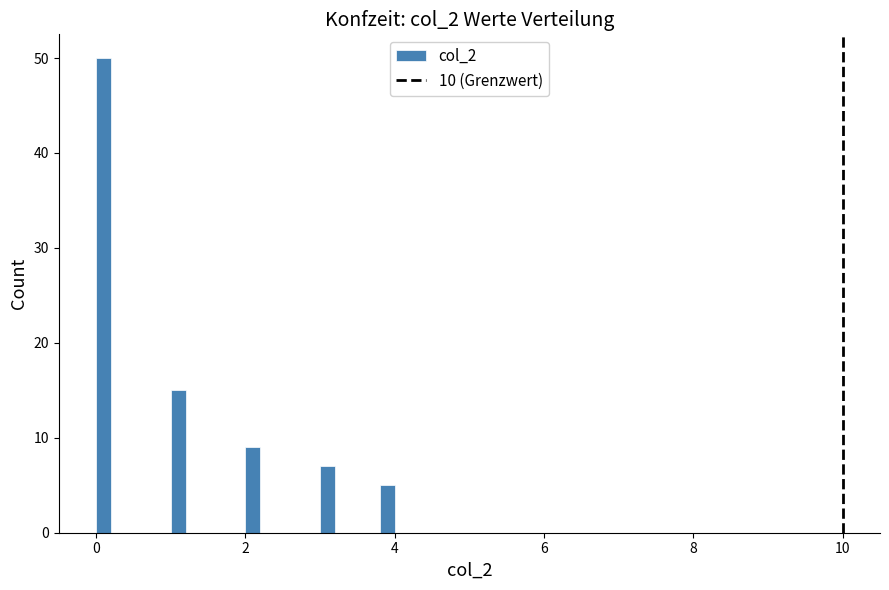

Around what value on the x-axis is the tallest bar? Give the approximate position of its centre, as read against the axis.

0.2